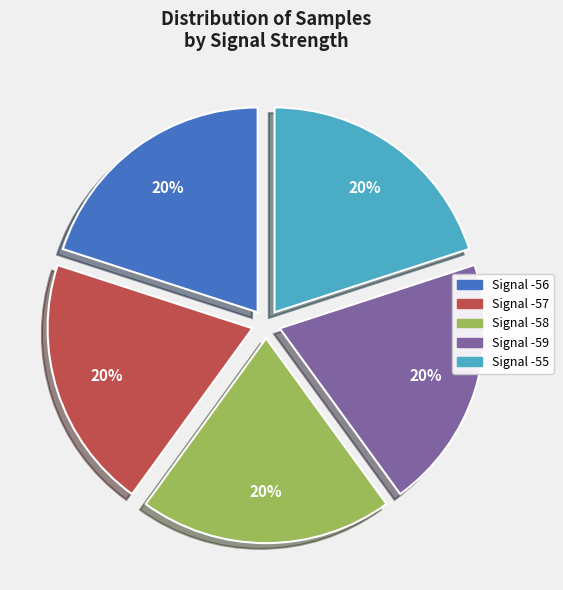

Does Signal -56 represent more than half of the total?

No